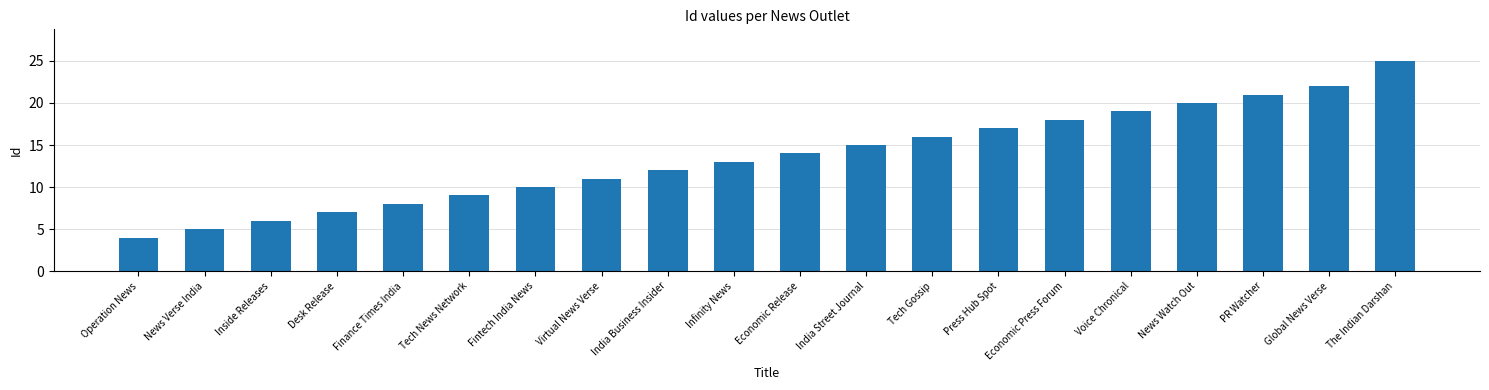

Are the bars grouped side by side (vs. stacked)?

No